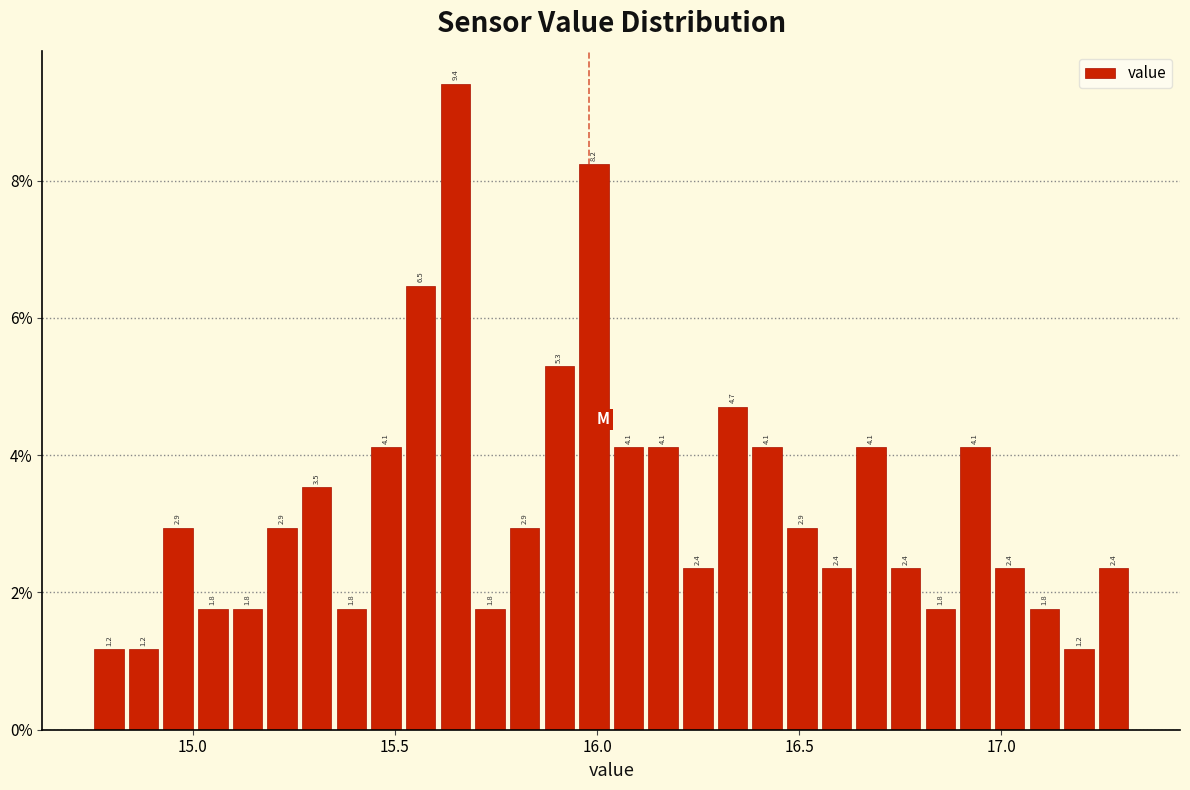

Read against the x-axis, roughly where is the centre of the tallest bar?

15.65